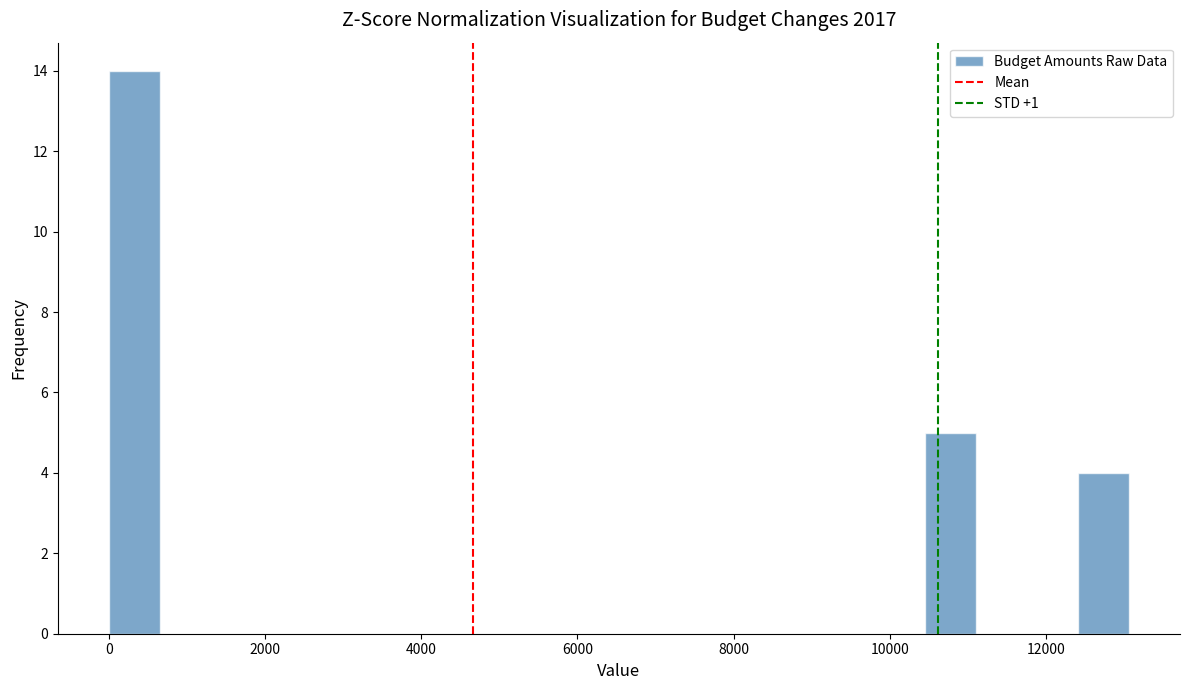

Read against the x-axis, roughly where is the centre of the tallest bar?

400